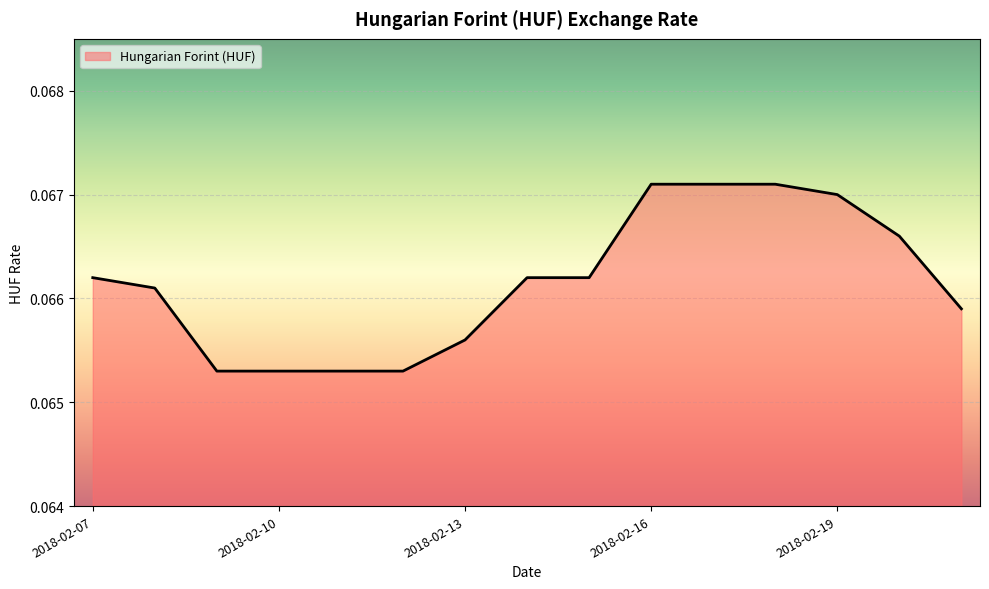

Where is the data nearest to the value 0?

2018-02-09